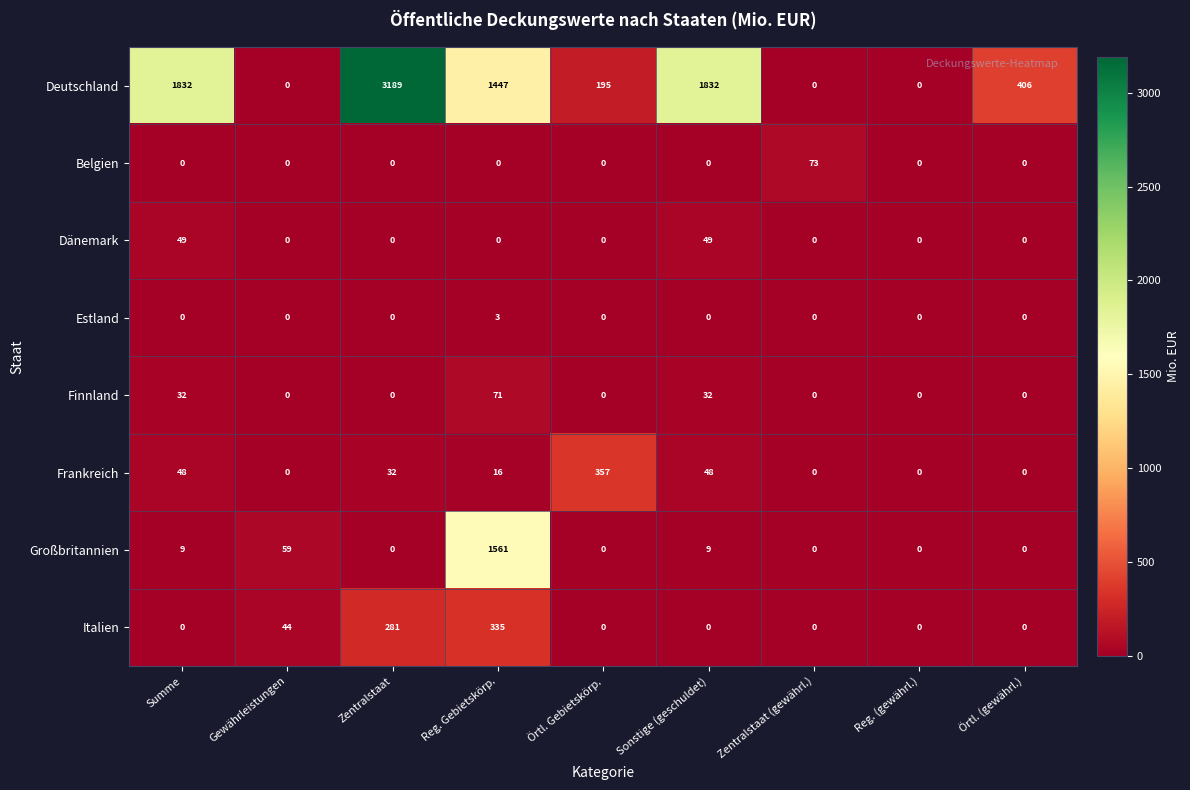

True or false: Frankreich has a value of 28 at Sonstige (geschuldet).

False